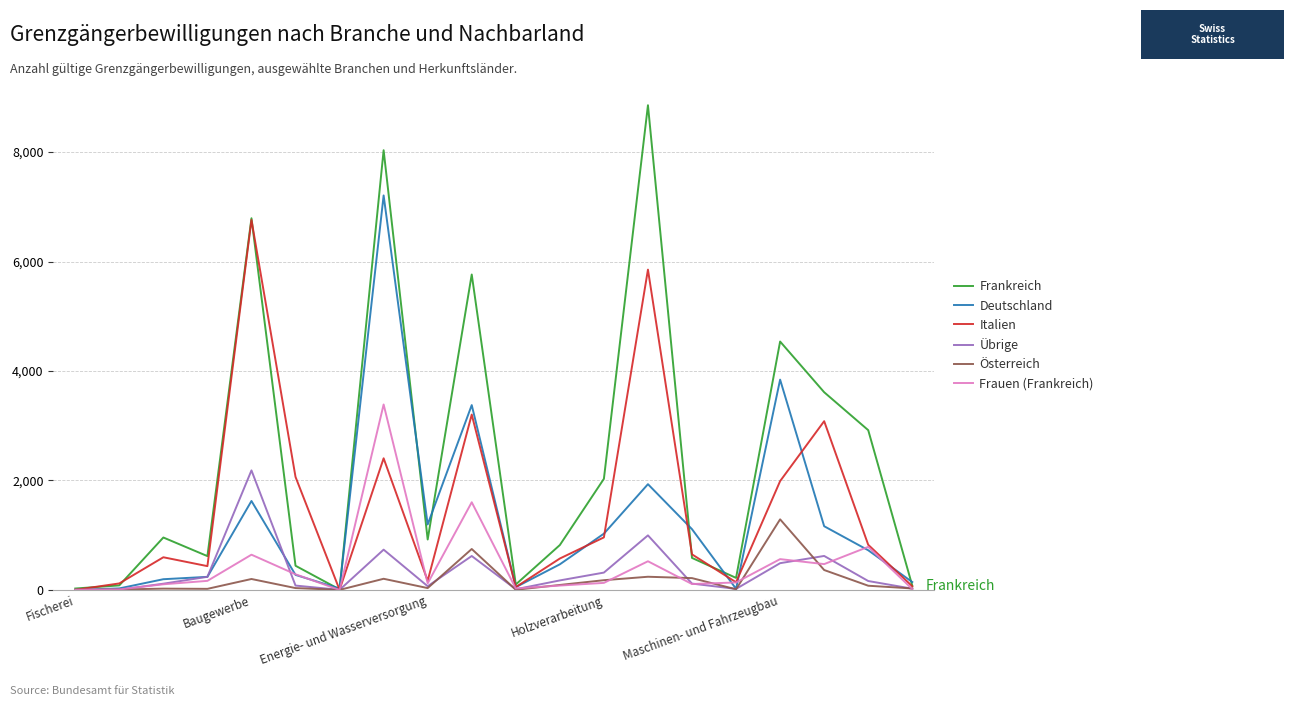

True or false: Übrige and Deutschland intersect in this chart.

True